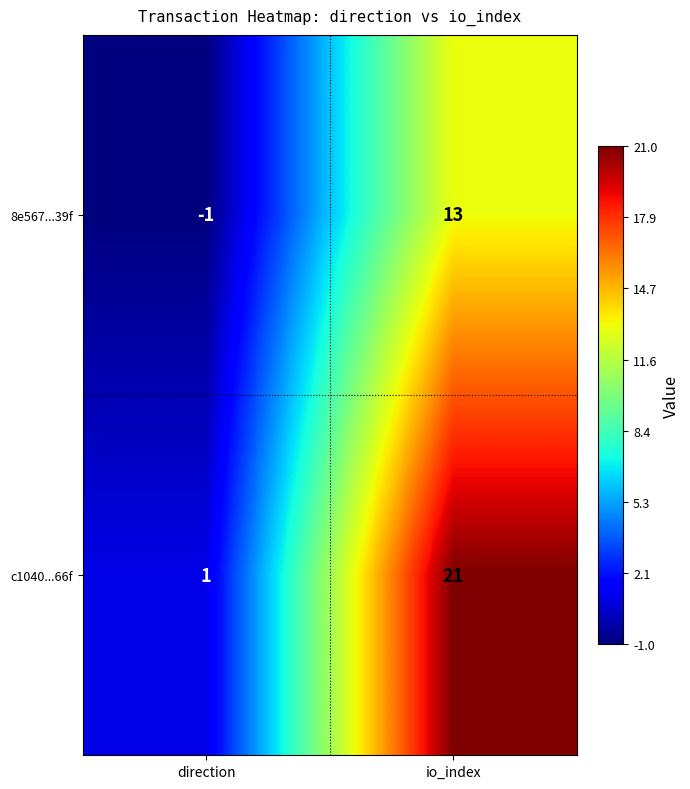

At which category is the sum across all series the highest?

io_index